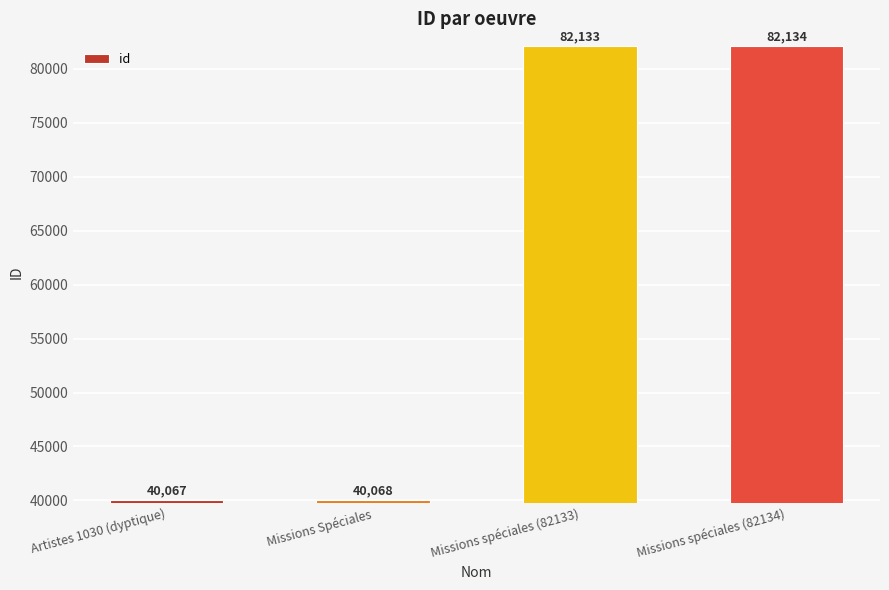

How many series are shown in this chart?

1